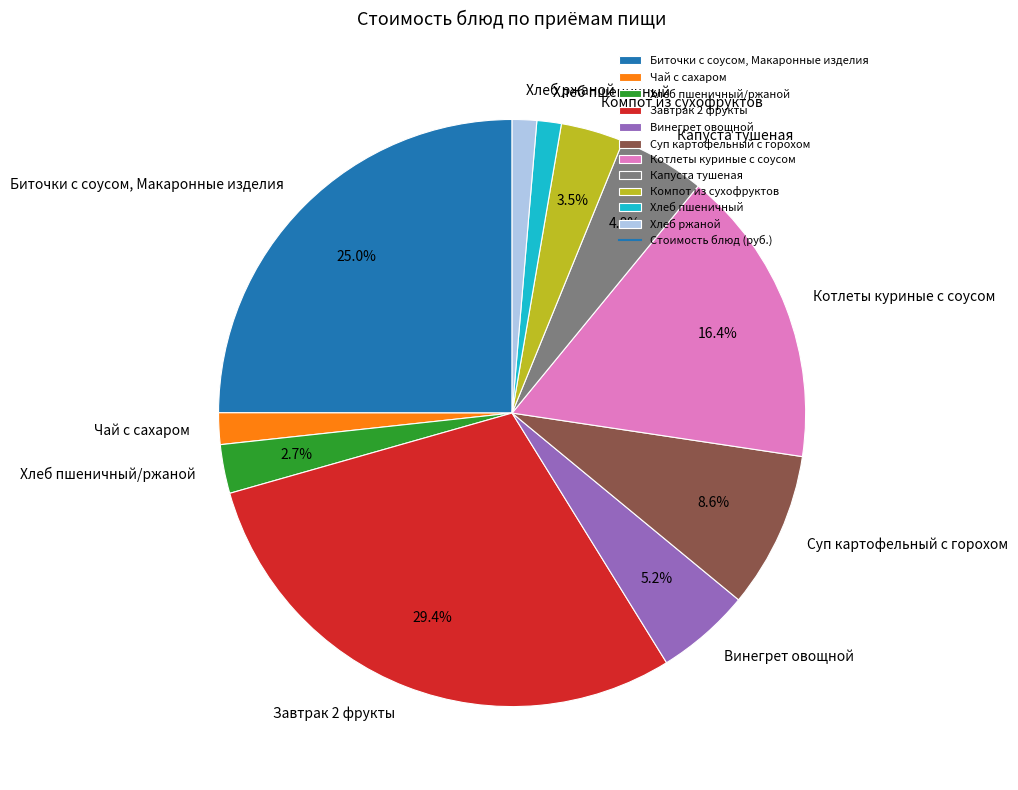

Combined, what portion of the pie is Винегрет овощной and Суп картофельный с горохом?

13.8%